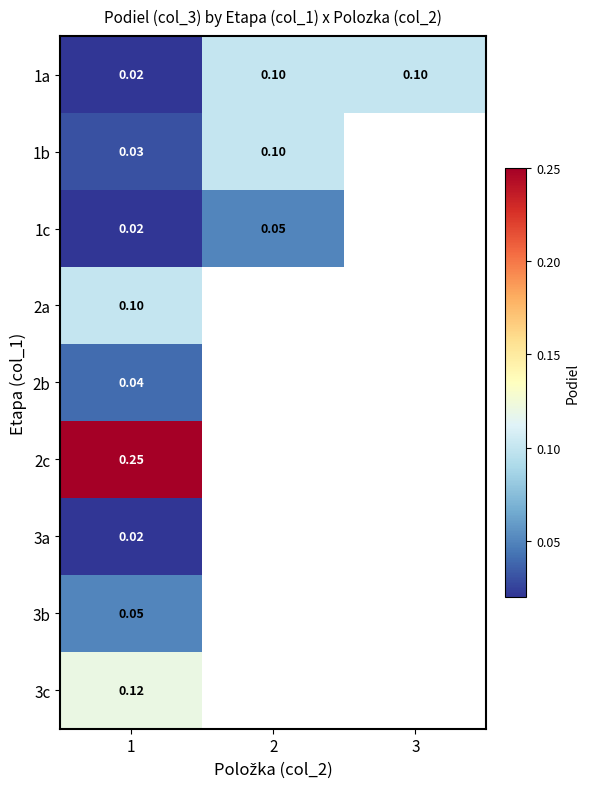

Count the number of categories in the chart.

3